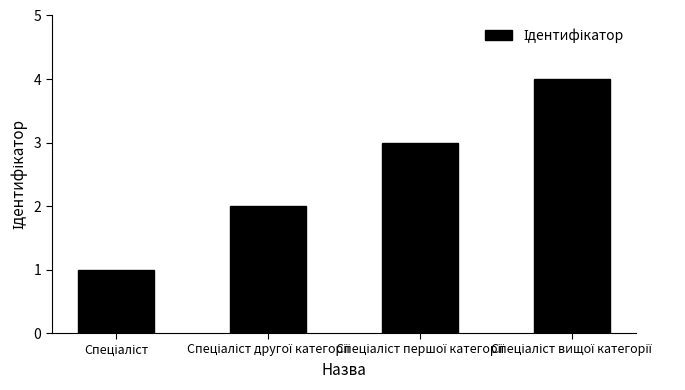

How many categories are shown in the chart?

4